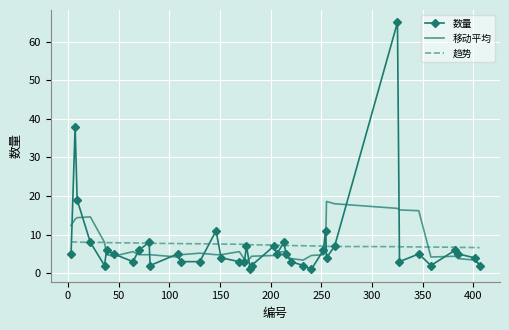

What are all the series names shown in the legend?

数量, 移动平均, 趋势